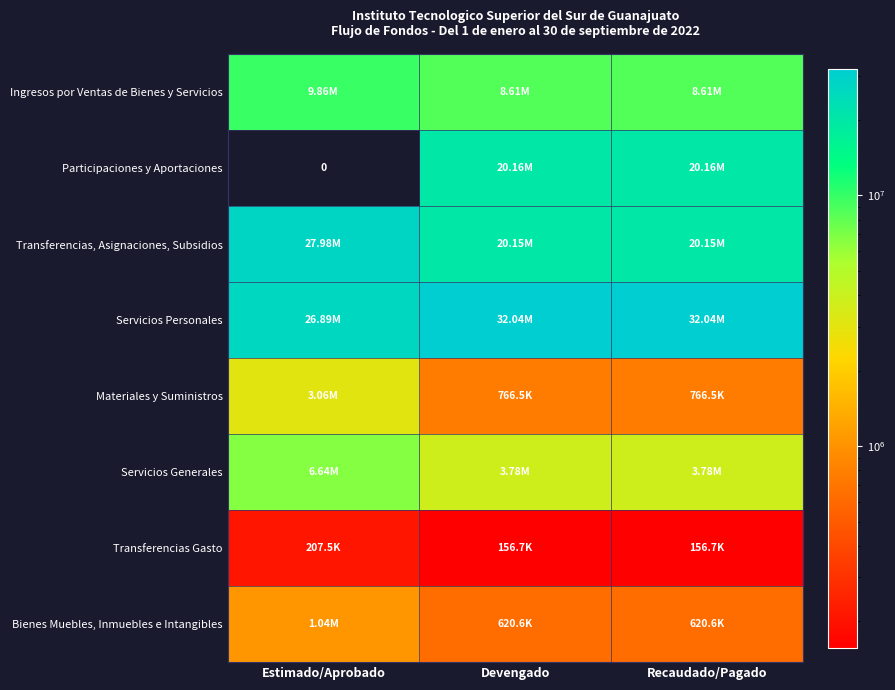

At which label does Participaciones y Aportaciones reach its minimum?

Estimado/Aprobado